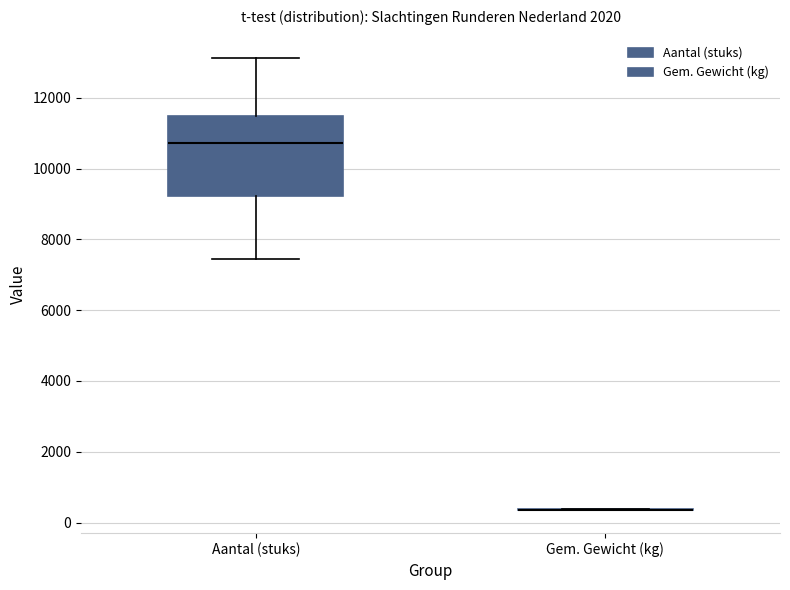

Reading left to right, transcribe this box plot: for each box, give where its median line is, the range the box spans, and where its two whiskers end, as read against the y-axis. The values are not printed on the chart, so give them approximately, as read against the axis.

Aantal (stuks): median 10800, box 9200 to 11400, whiskers 7400 to 13200
Gem. Gewicht (kg): box collapsed to a line at 400, whiskers 400 to 400